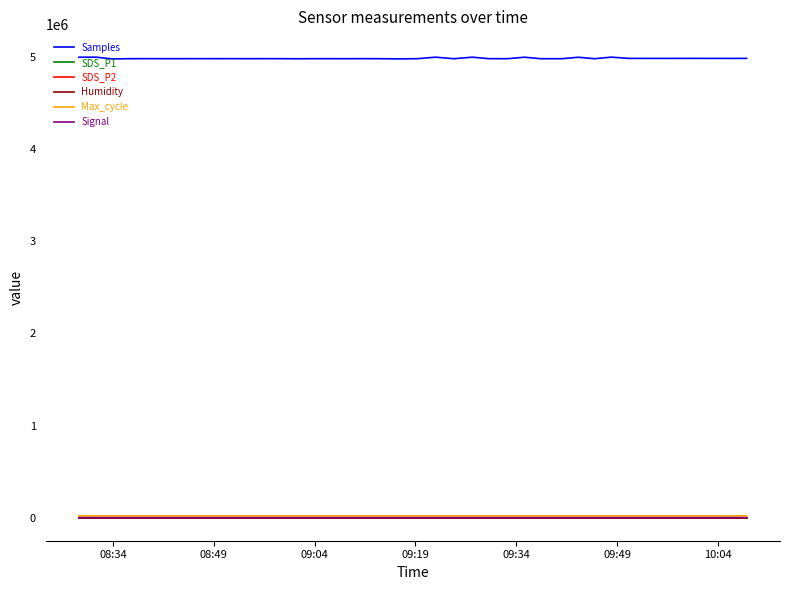

True or false: Max_cycle has more than 0 points higher than both neighbors.

True